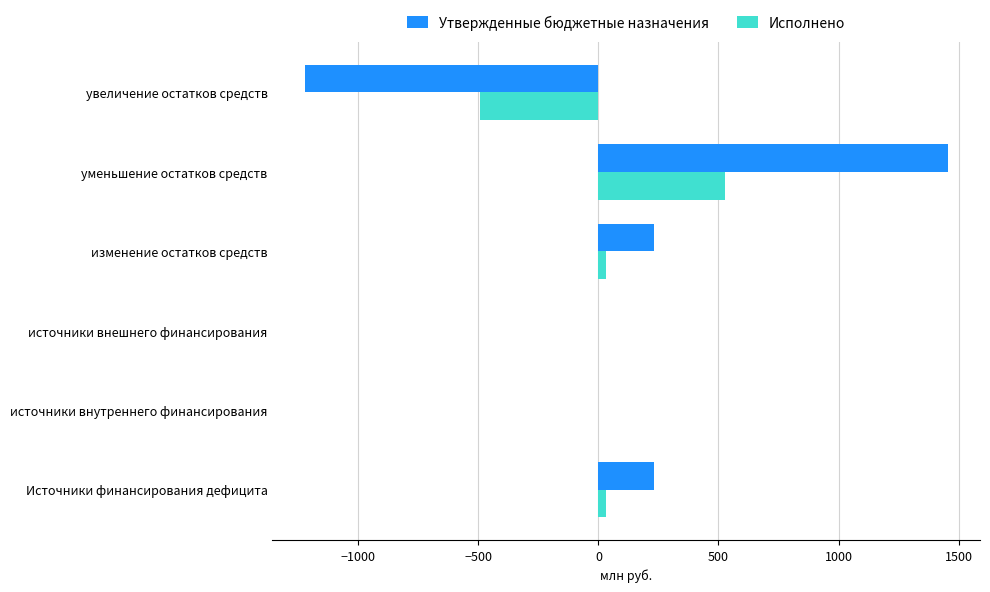

The Исполнено series shows 528.2 at уменьшение остатков средств. True or false?

True